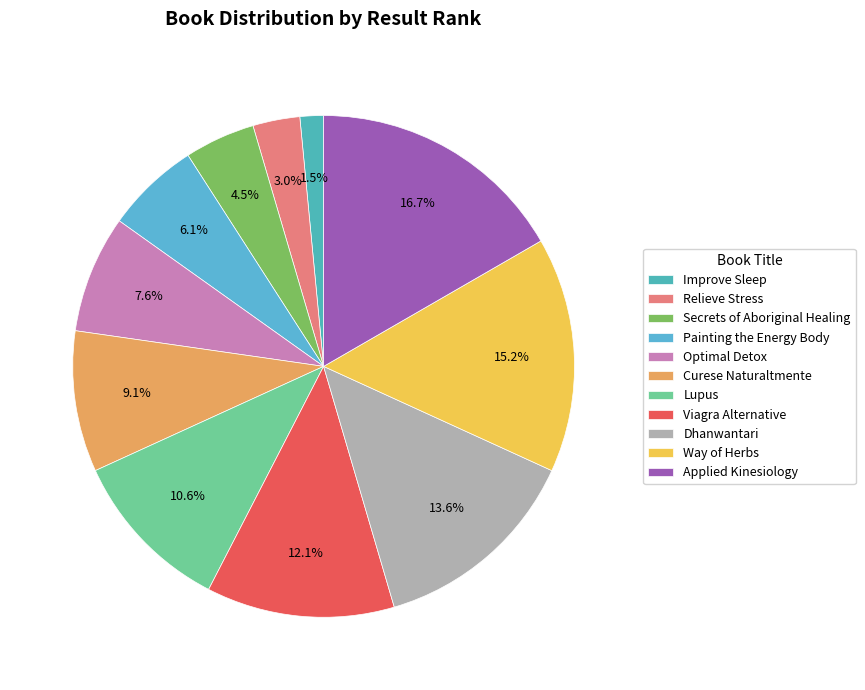

What is the largest slice in the pie chart?

Applied Kinesiology